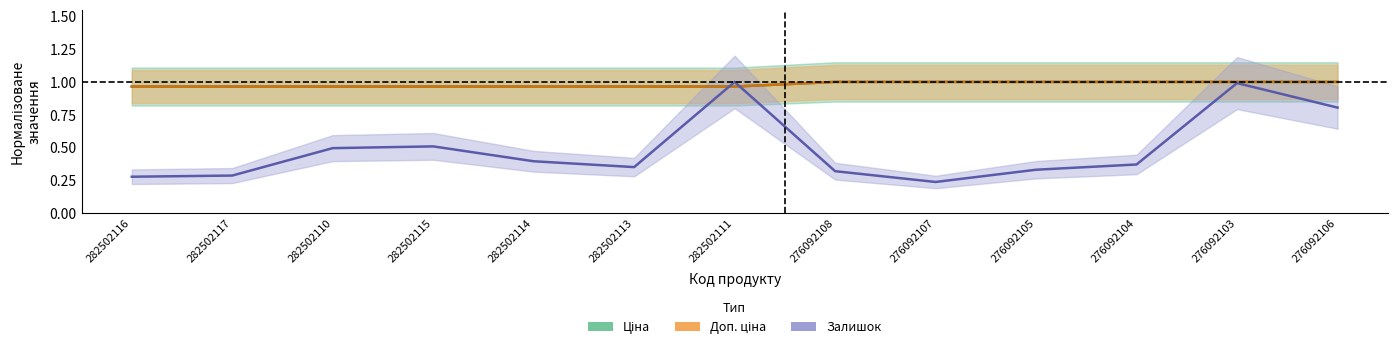

What is the spread (max minus min) of values at 282502113?

0.6